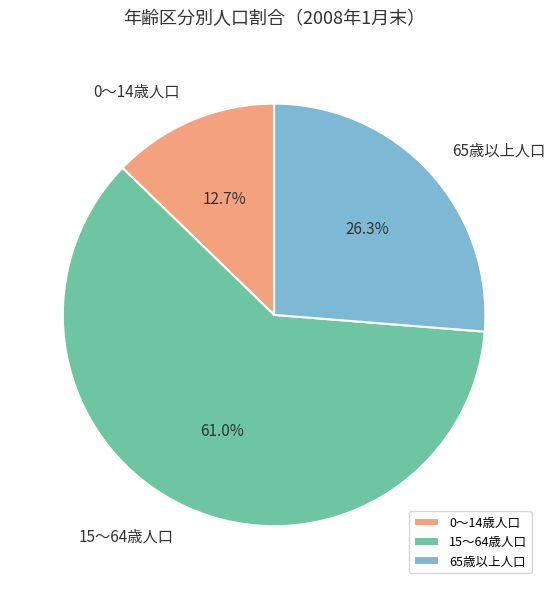

To the nearest percent, what is the difference between the 15～64歳人口 and 0～14歳人口 slice percentages?

48%